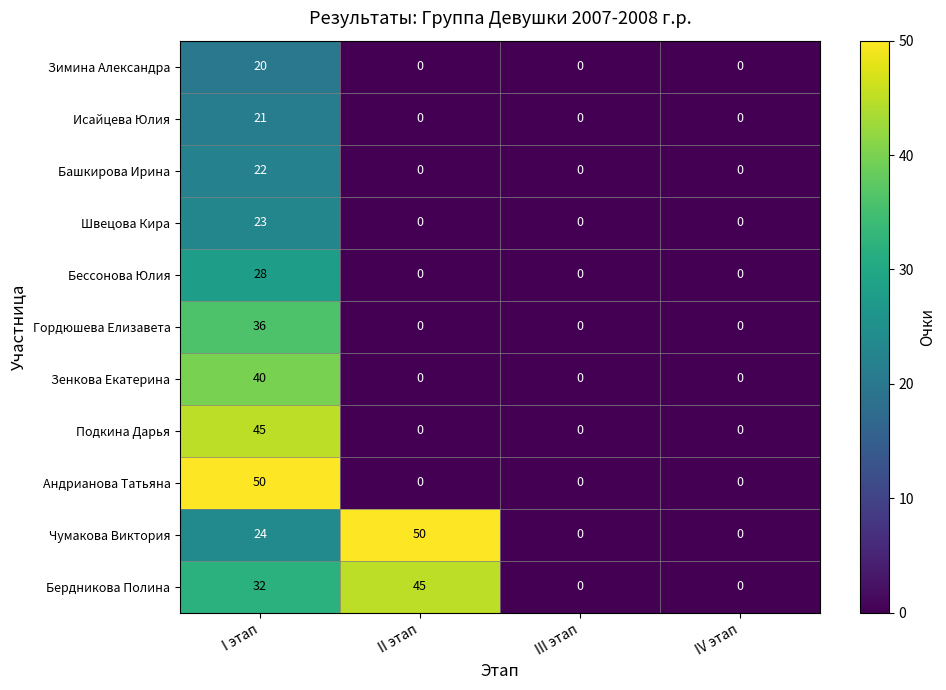

Is it true that Чумакова Виктория equals 50 at II этап?

True